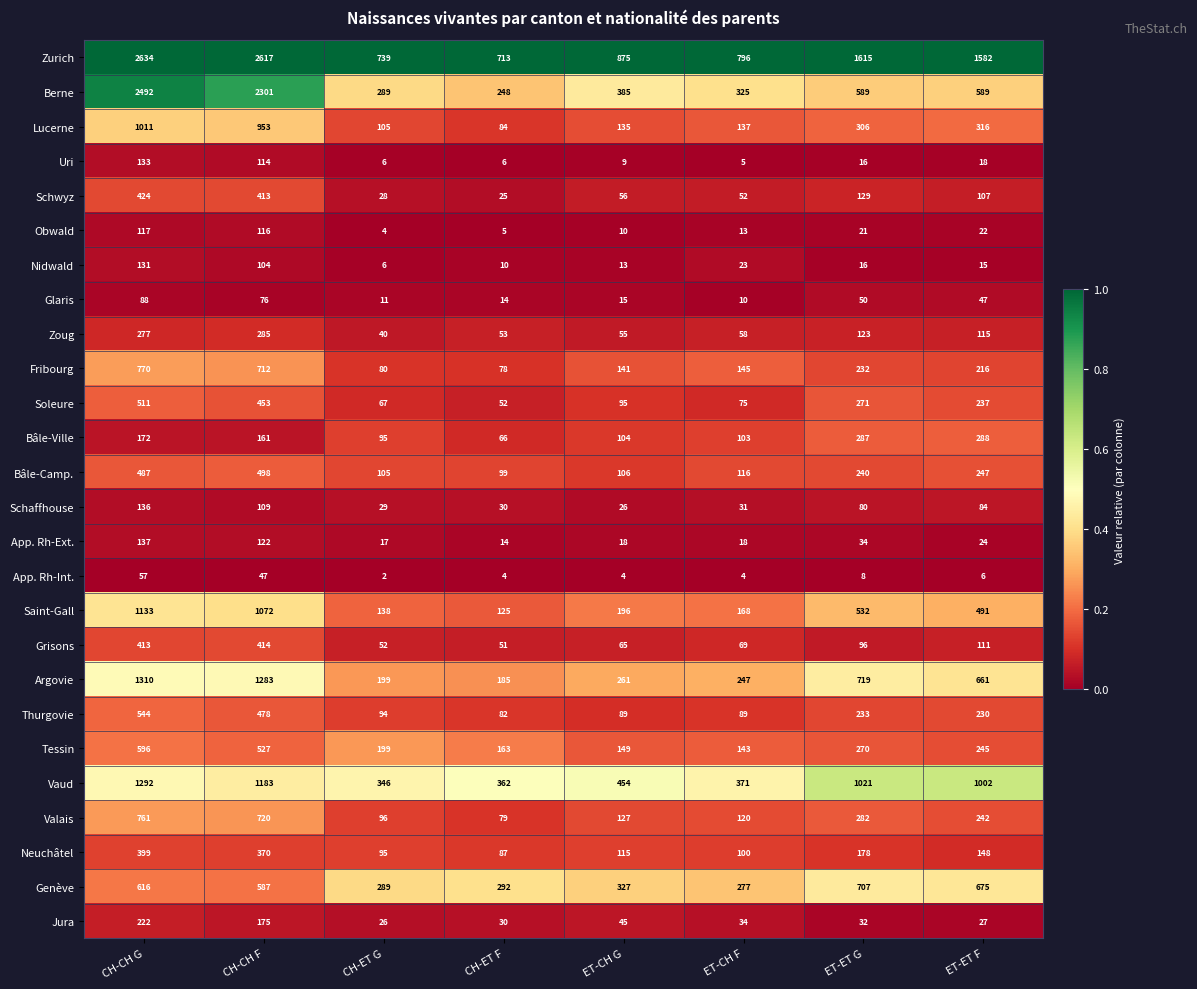

What is the average value of the Saint-Gall series?

482